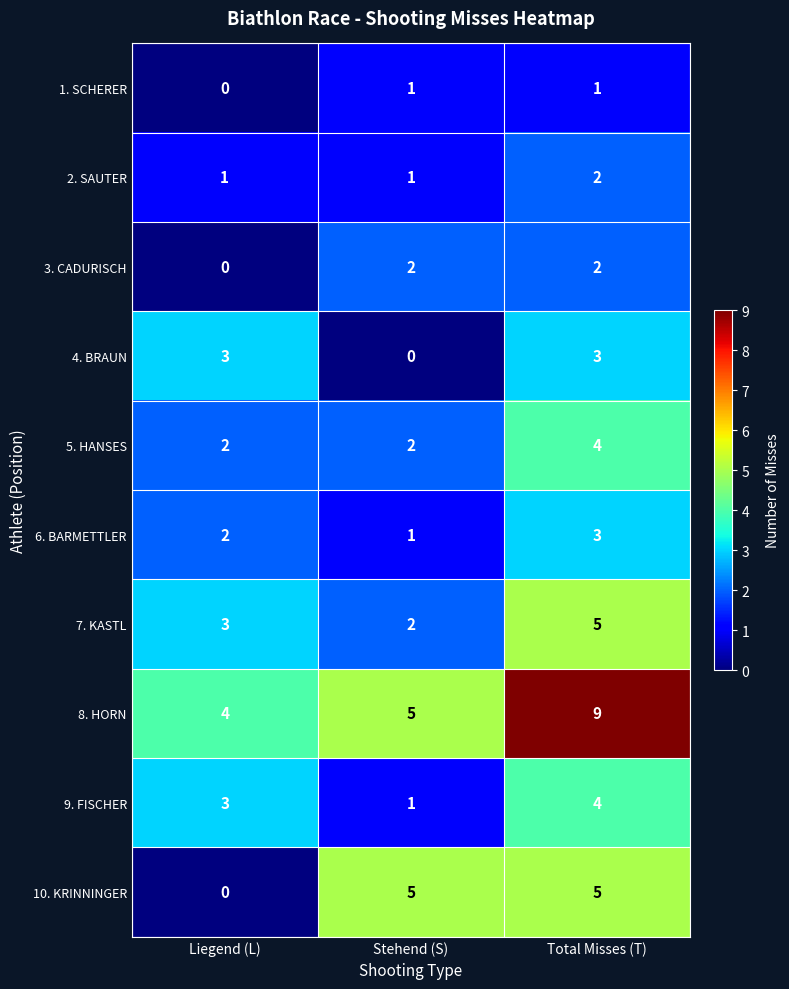

How many 10. KRINNINGER values are between 0 and 5?

3